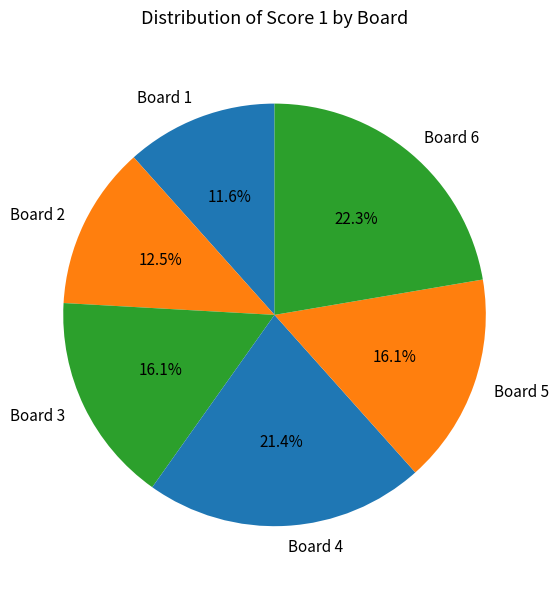

What is the total percentage of Board 3 and Board 4?

37.5%